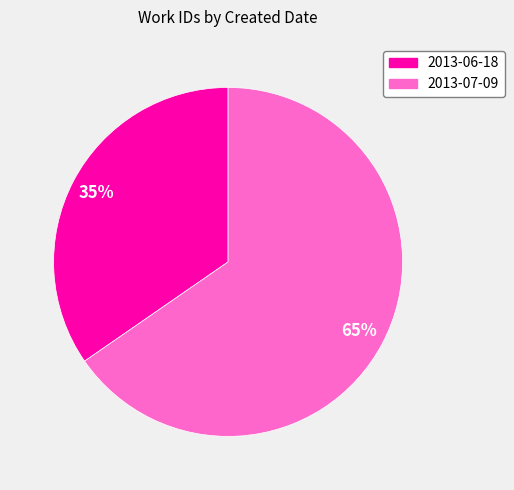

Is the sum of 2013-06-18 and 2013-07-09 greater than half?

Yes